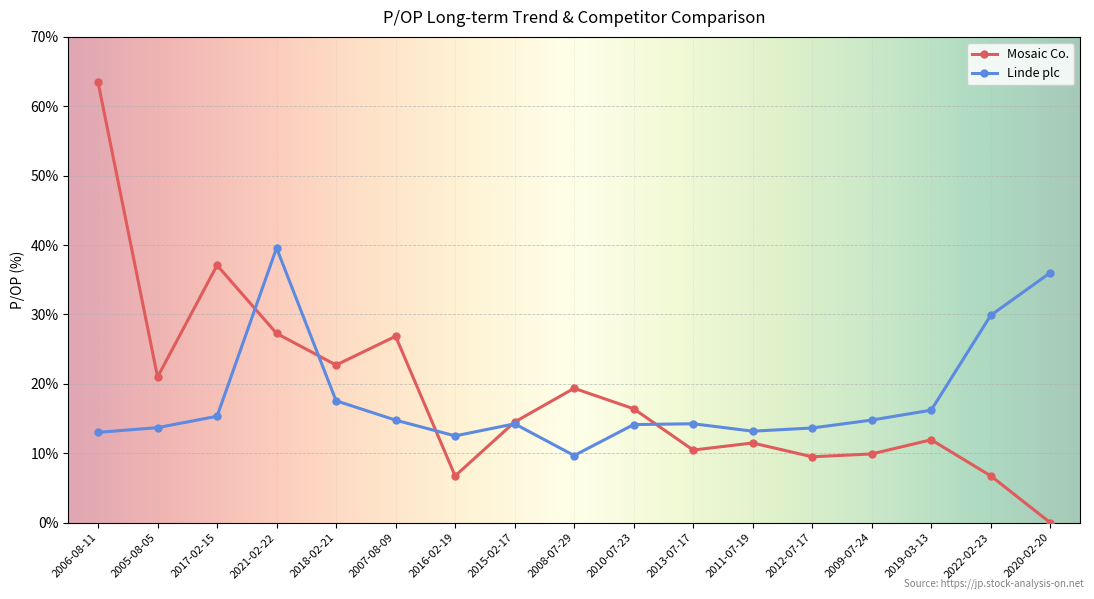

Which category has the highest value in the Mosaic Co. series?

2006-08-11